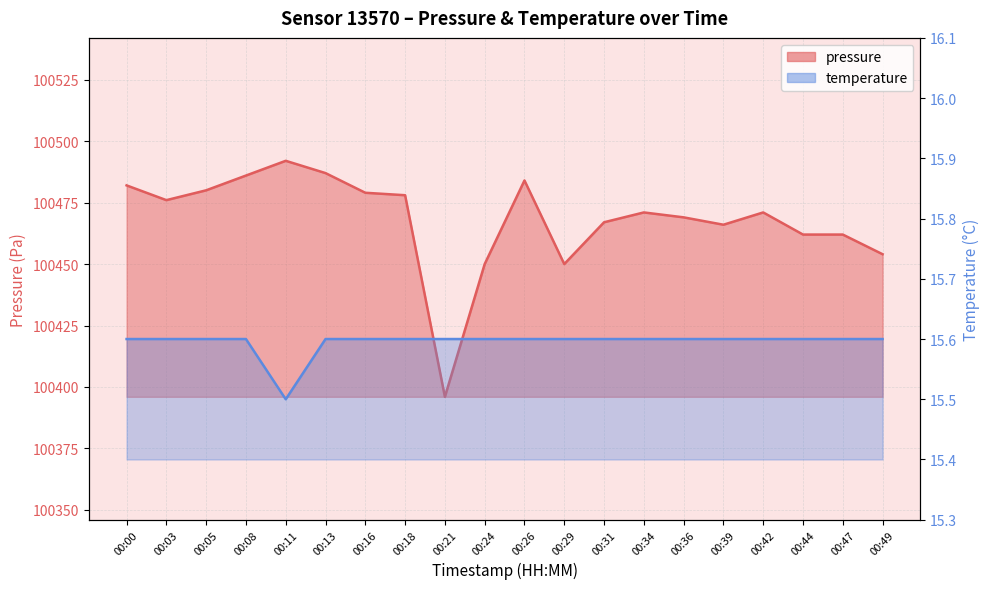

What is the maximum value shown in the chart?

100492.0